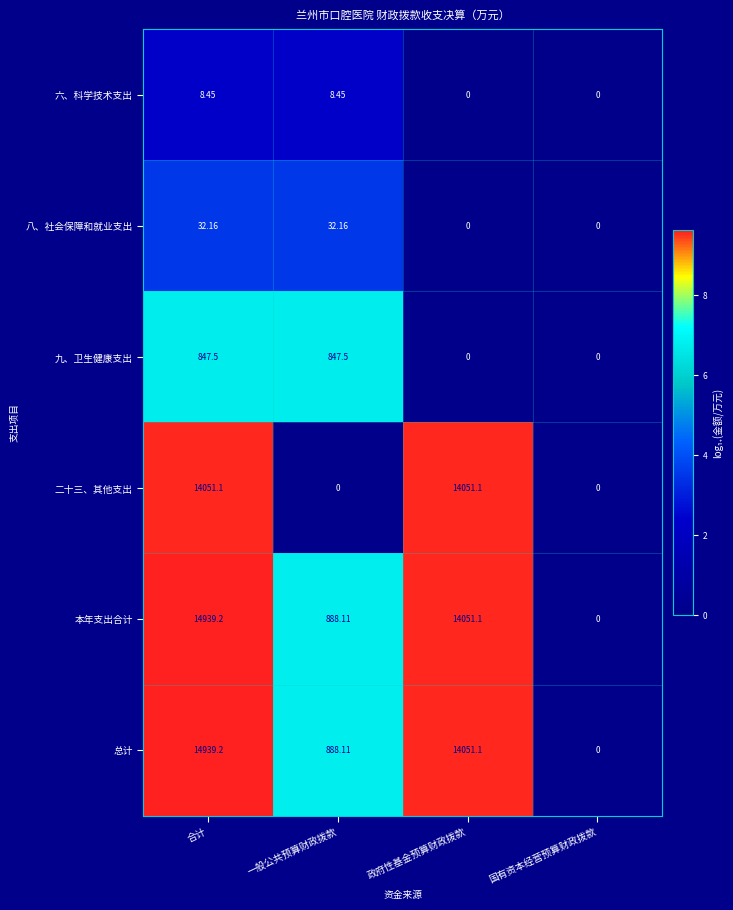

Count the number of categories in the chart.

4